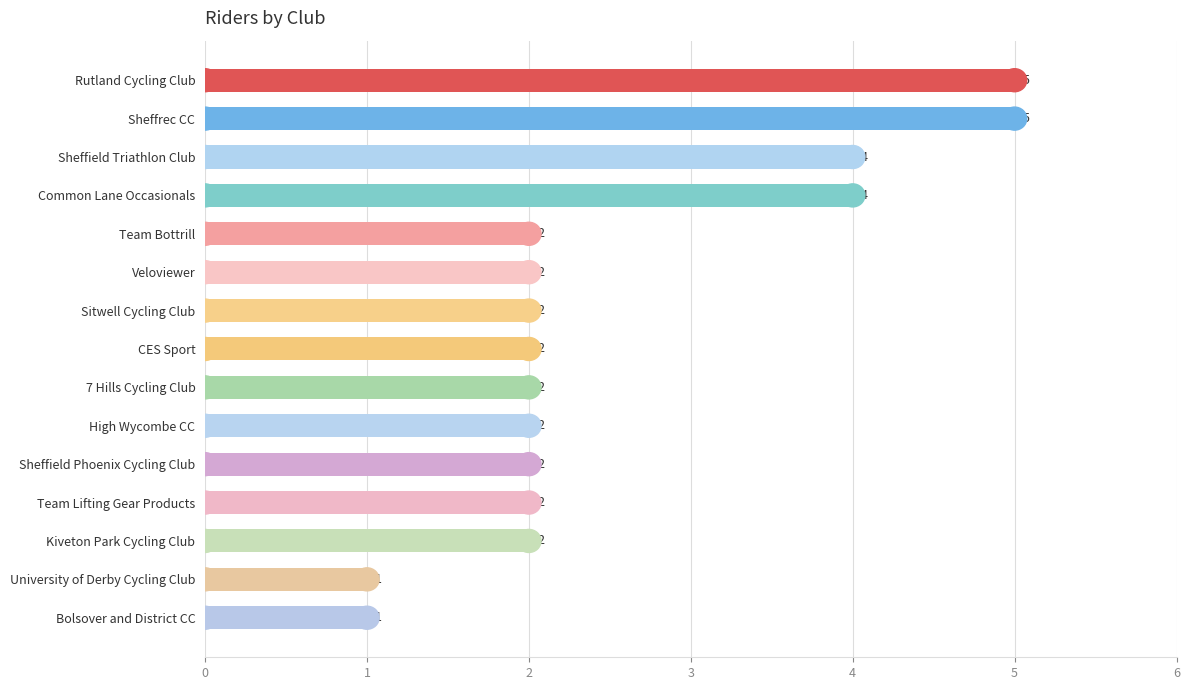

What is the greatest value displayed?

5